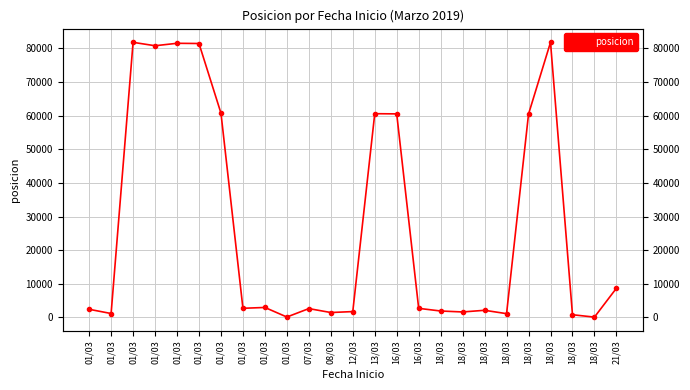

Rank the categories by value from highest to lowest.

01/03, 18/03, 01/03, 01/03, 01/03, 01/03, 13/03, 16/03, 18/03, 21/03, 01/03, 01/03, 16/03, 07/03, 01/03, 18/03, 18/03, 12/03, 18/03, 08/03, 01/03, 18/03, 18/03, 01/03, 18/03